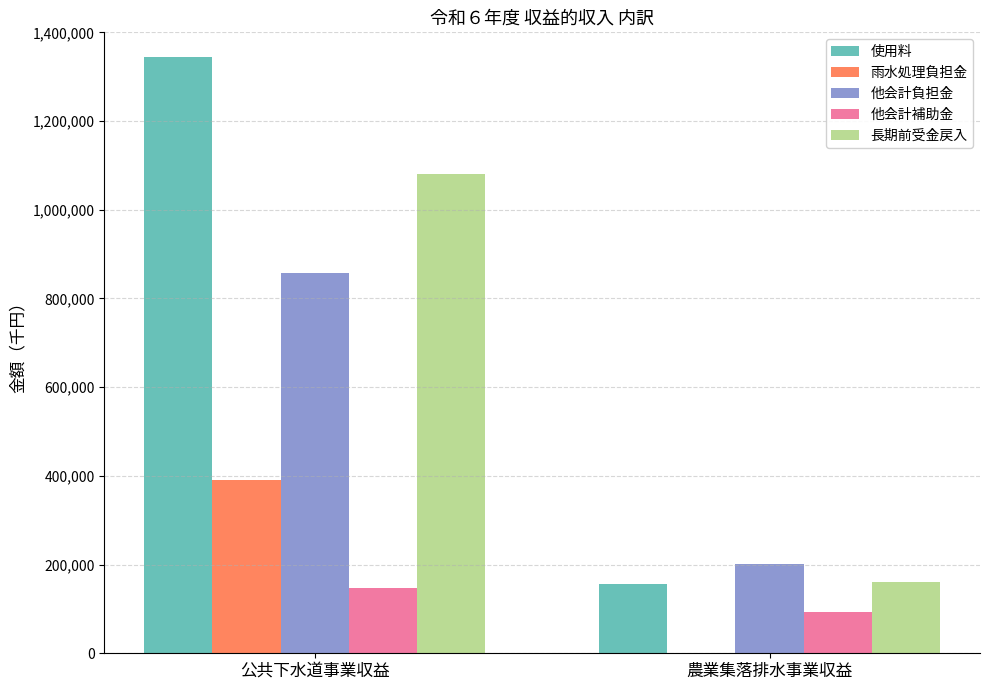

How many series are shown in this chart?

5